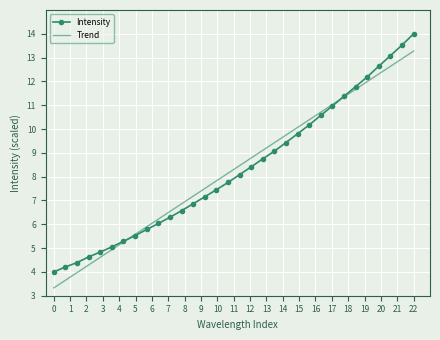

Rank the series by their maximum value, from lowest to highest.

Trend, Intensity